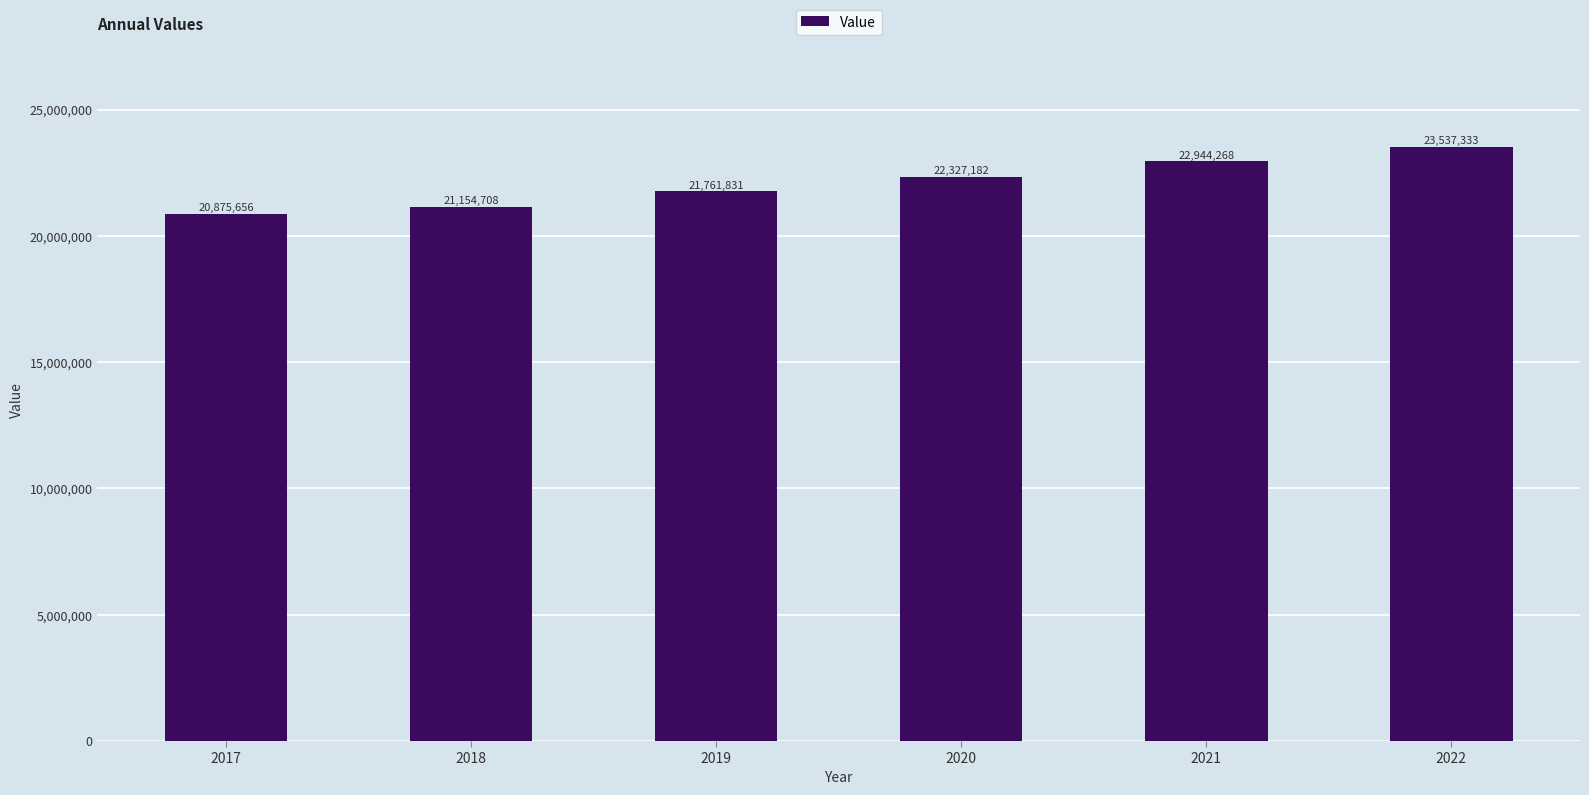

What is the greatest value displayed?

23537333